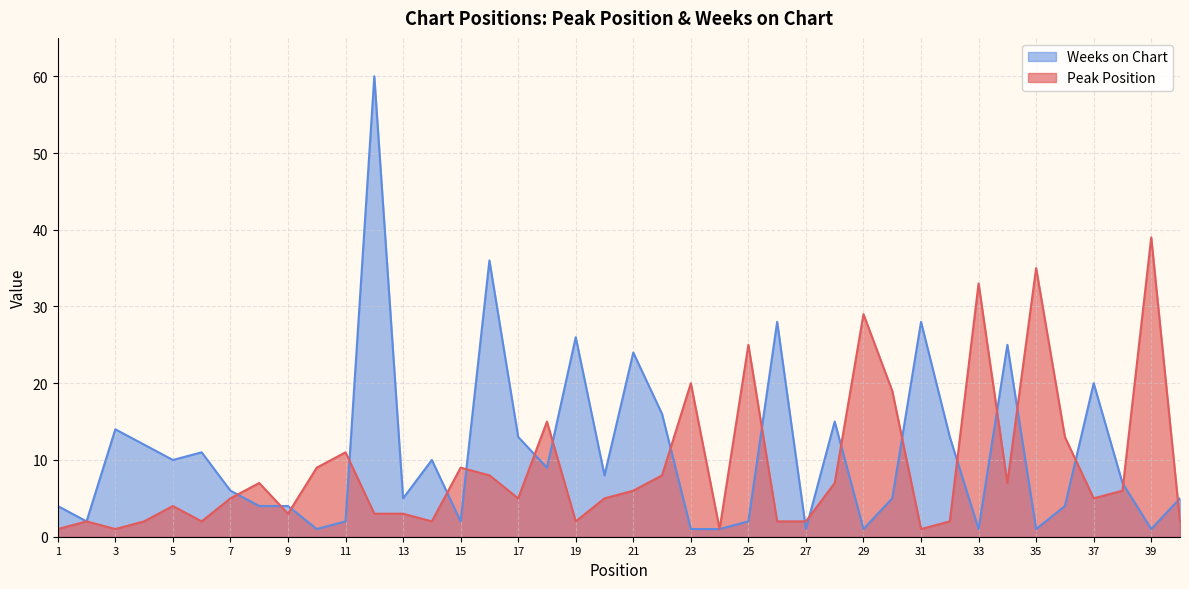

At which category does Peak Position reach its first local valley?

3